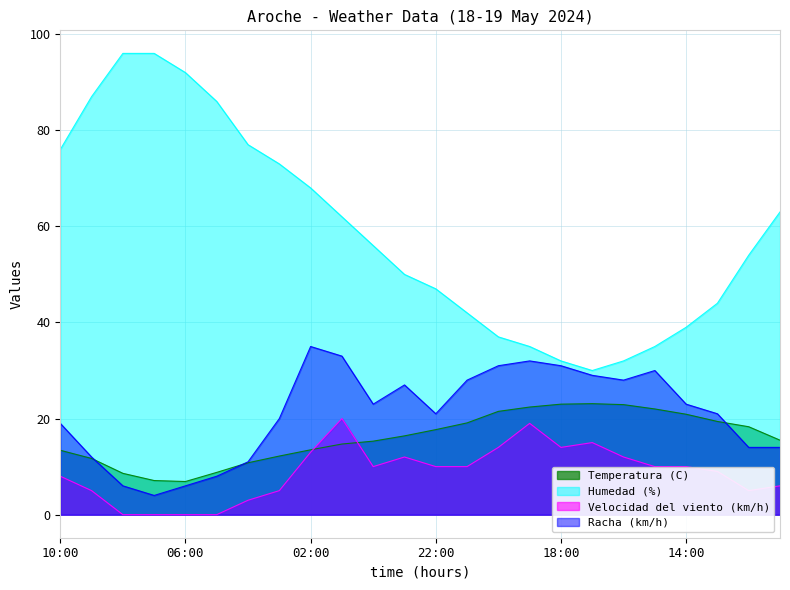

At which label is Humedad (%) closest to 63?

11:00